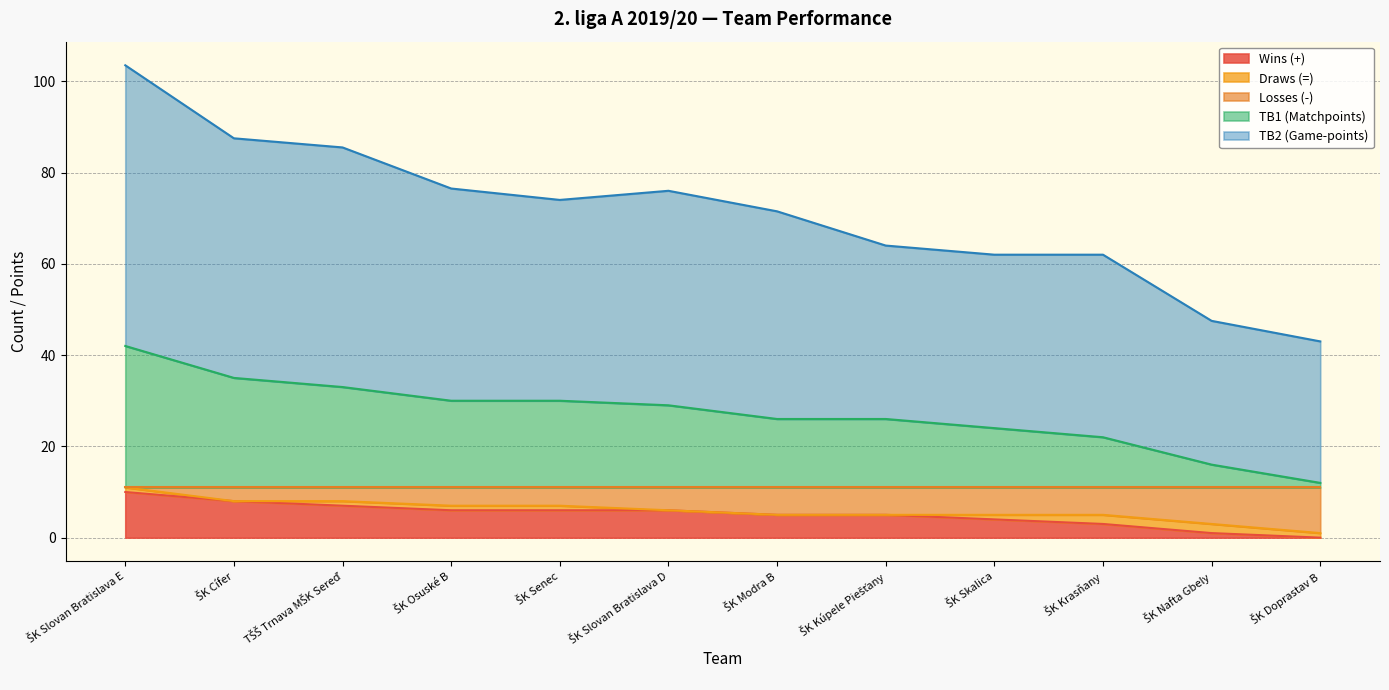

How many data points in Losses (-) are less than 6?

6